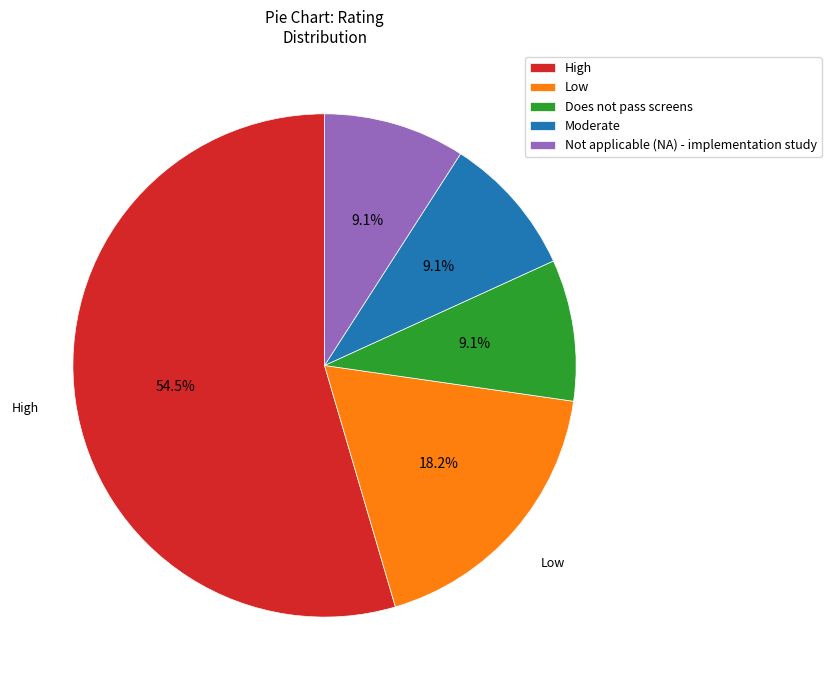

What percentage is NOT represented by Moderate?

90.9%